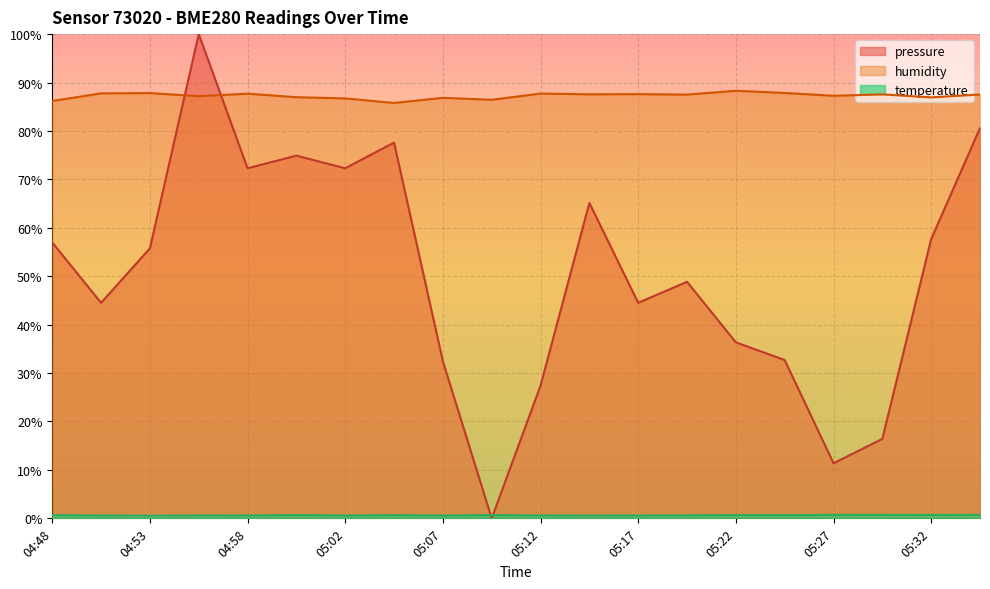

Reading left to right, extract all data points from this chart.

pressure: 57.0	44.5	55.8	100.0	72.3	74.9	72.3	77.6	32.4	0.0	27.4	65.1	44.5	48.8	36.3	32.7	11.4	16.4	57.7	80.6
humidity: 86.2	87.8	87.8	87.2	87.7	87.0	86.7	85.8	86.8	86.4	87.7	87.6	87.6	87.5	88.3	87.8	87.3	87.5	86.9	87.5
temperature: 0.7	0.6	0.5	0.6	0.6	0.7	0.6	0.7	0.6	0.7	0.6	0.6	0.6	0.6	0.7	0.7	0.7	0.7	0.7	0.7